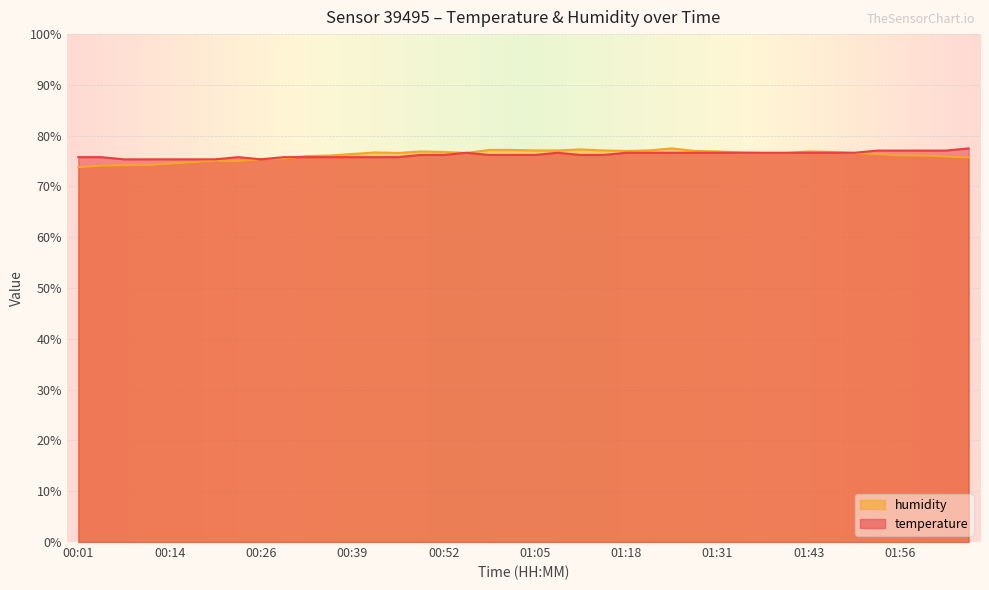

Is the value of humidity at 00:17 greater than the value of temperature at 01:12?

No